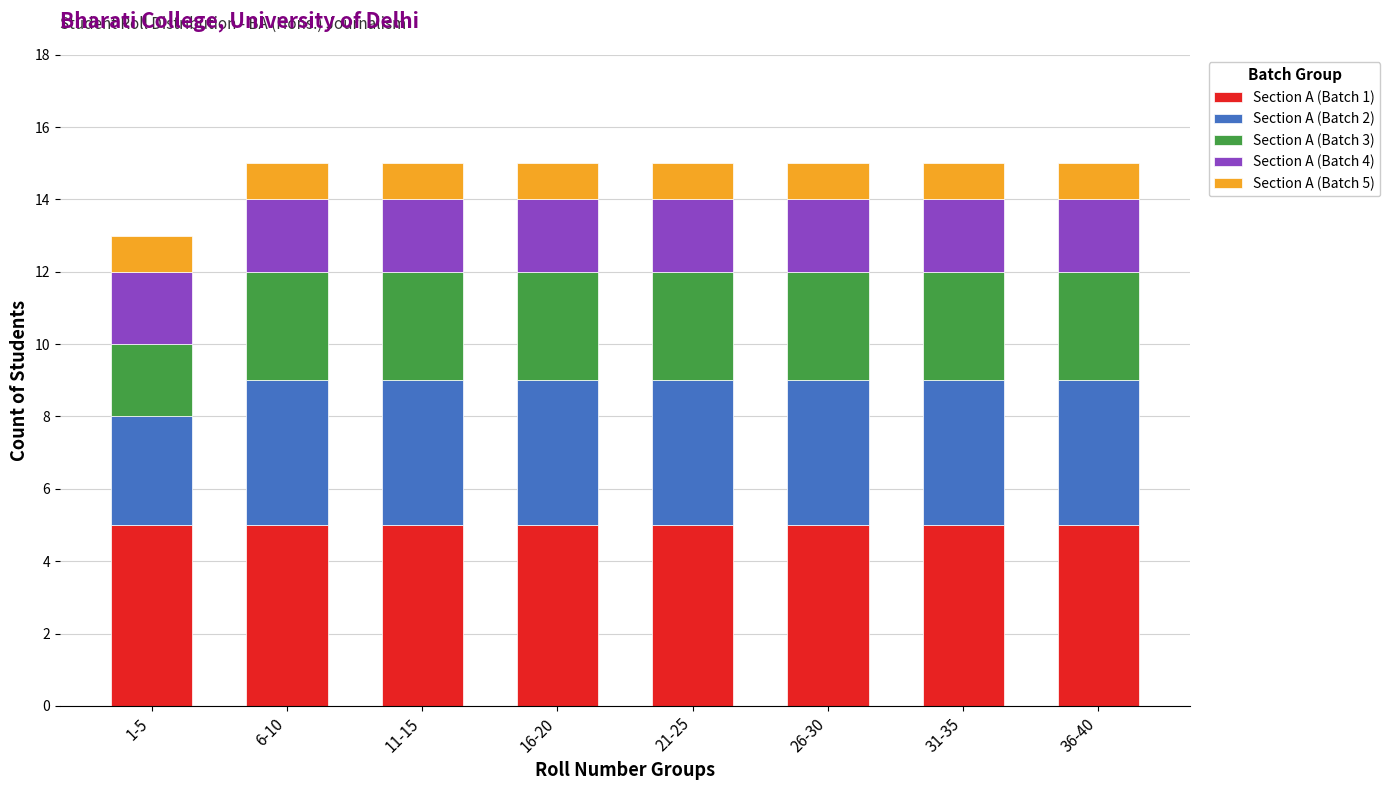

The Section A (Batch 1) series shows 5 at 1-5. True or false?

True